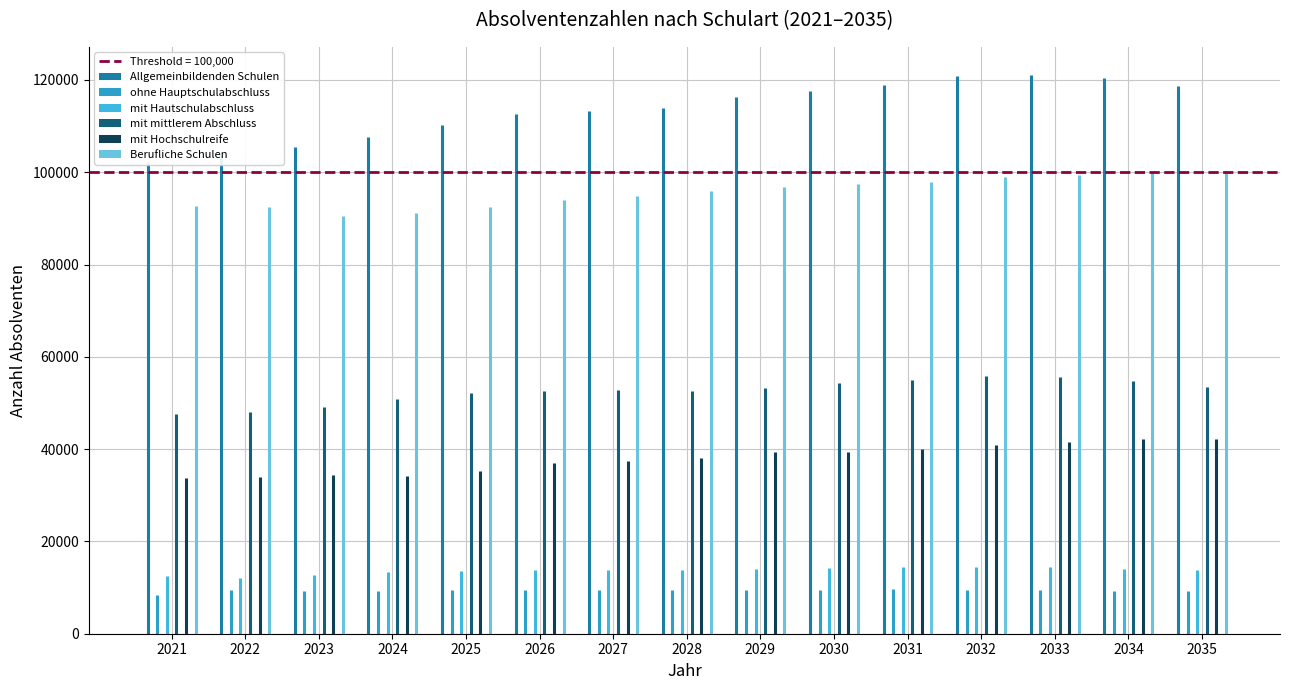

How many groups of bars are there?

15